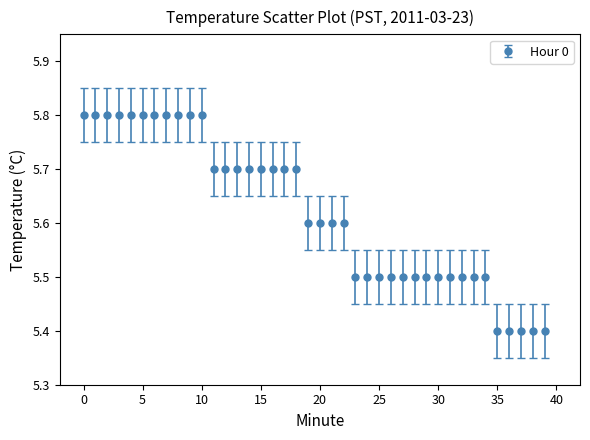

What is the value of the 9th point from the left?

5.8